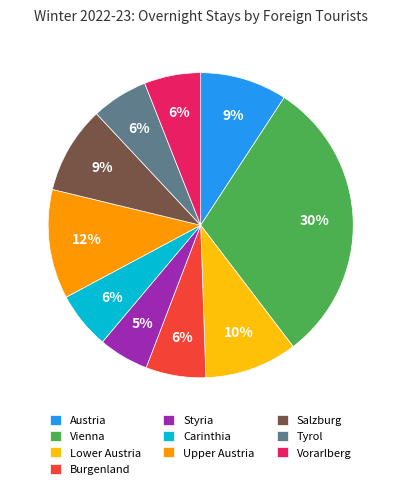

Between Burgenland and Salzburg, which is larger?

Salzburg